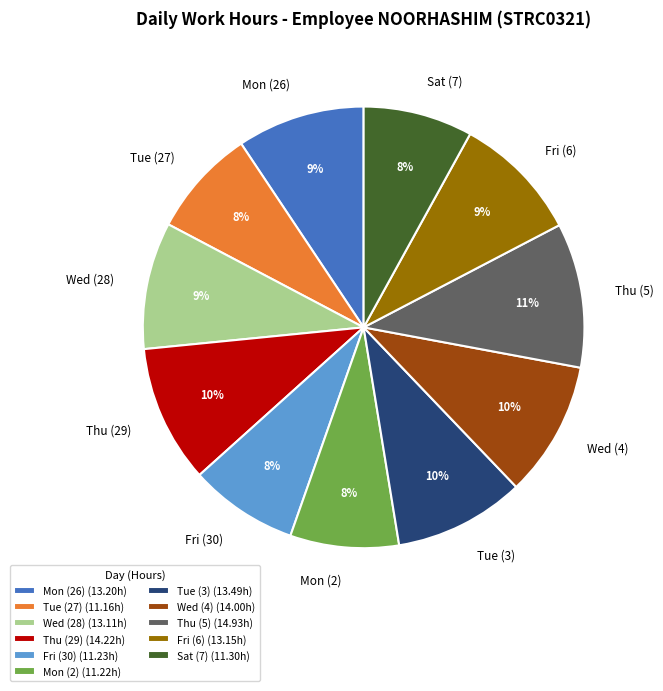

What percentage is the Fri (30) slice, to the nearest percent?

8%